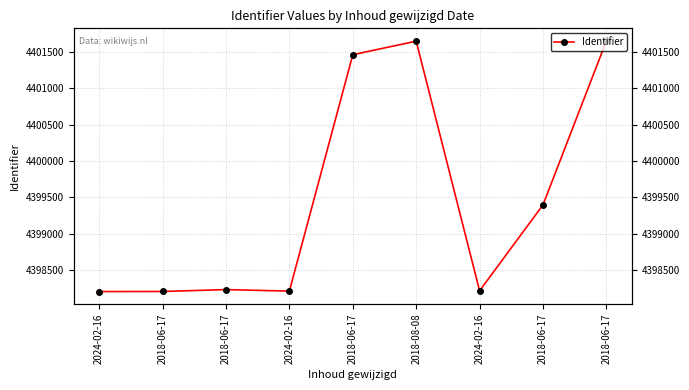

Reading left to right, transcribe all the data shown in this chart.

2024-02-16=4398210	2018-06-17=4398211	2018-06-17=4398237	2024-02-16=4398216	2018-06-17=4401457	2018-08-08=4401643	2024-02-16=4398220	2018-06-17=4399399	2018-06-17=4401647